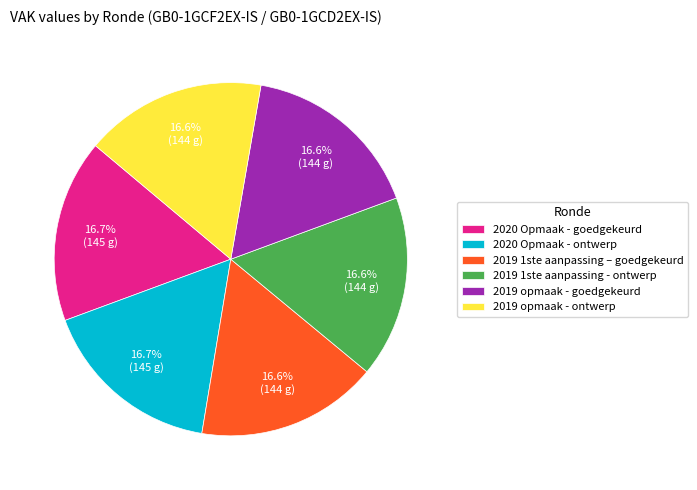

What is the ratio of the value at 2019 opmaak - ontwerp to the value at 2020 Opmaak - ontwerp?

1.0